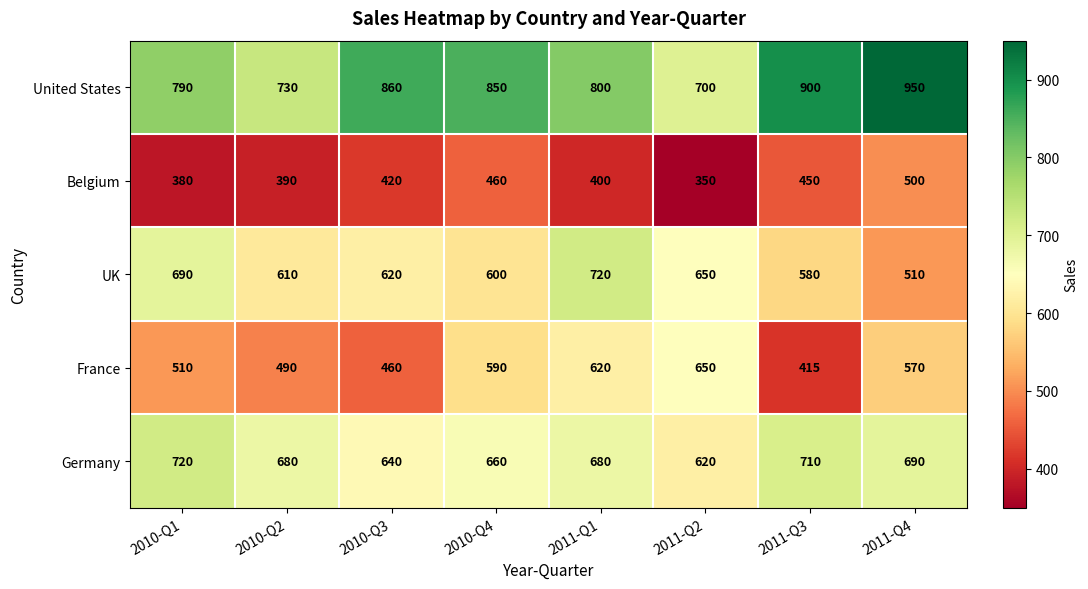

What is the total value across all series at 2010-Q1?

3090